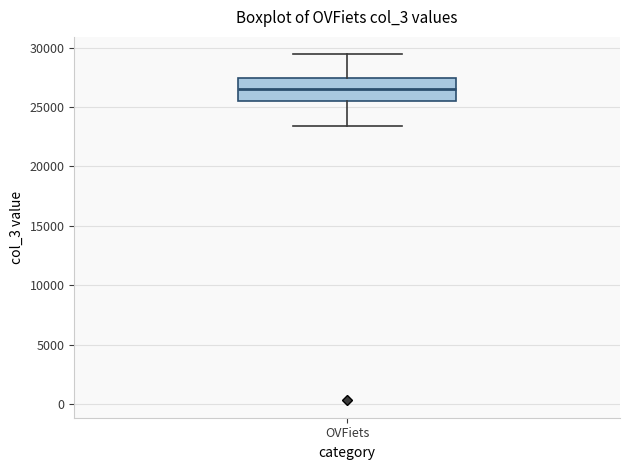

Read this box plot against the y-axis: the position of the median line, the range covered by the box, and the ends of both whiskers. The values are not printed on the chart, so give them approximately, as read against the axis.

median 26500, box 25500 to 27500, whiskers 23500 to 29500